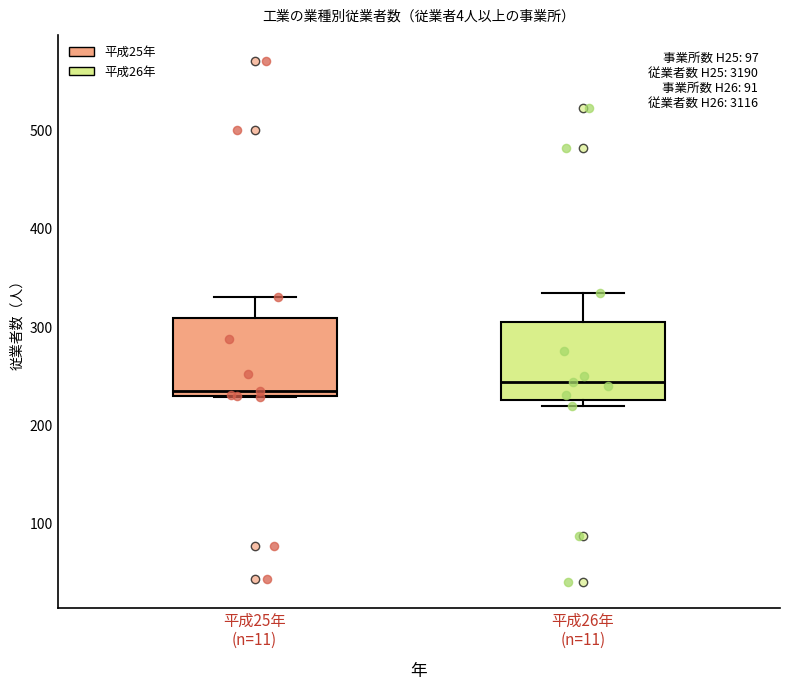

Reading left to right, transcribe this box plot: for each box, give where its median line is, the range the box spans, and where its two whiskers end, as read against the y-axis. The values are not printed on the chart, so give them approximately, as read against the axis.

平成25年 (n=11): median 240, box 230 to 310, whiskers 230 to 330
平成26年 (n=11): median 240, box 230 to 310, whiskers 220 to 340